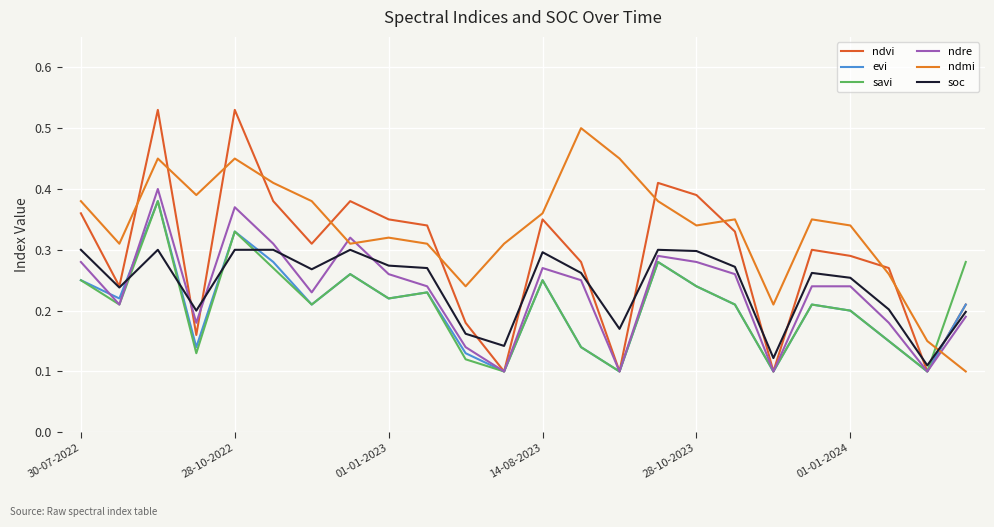

What is the difference between the maximum and second lowest values in the savi series?

0.3